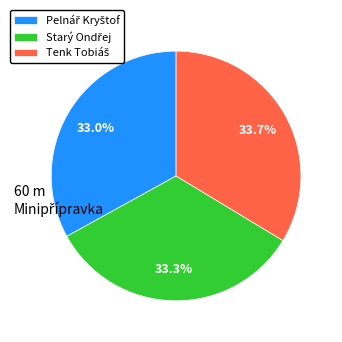

Count the number of slices in the pie.

3